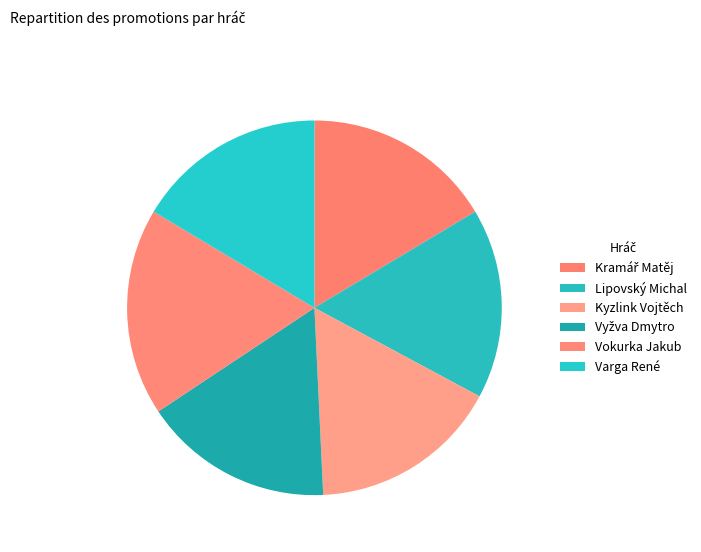

To the nearest percent, what is the average slice percentage?

17%